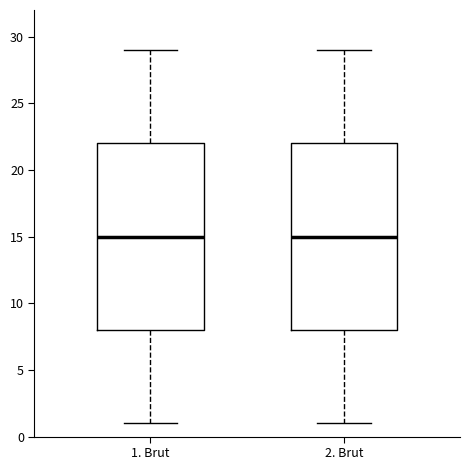

Where is the upper edge of the box for 2. Brut on the y-axis? The values are not printed on the chart, so give them approximately, as read against the axis.

22